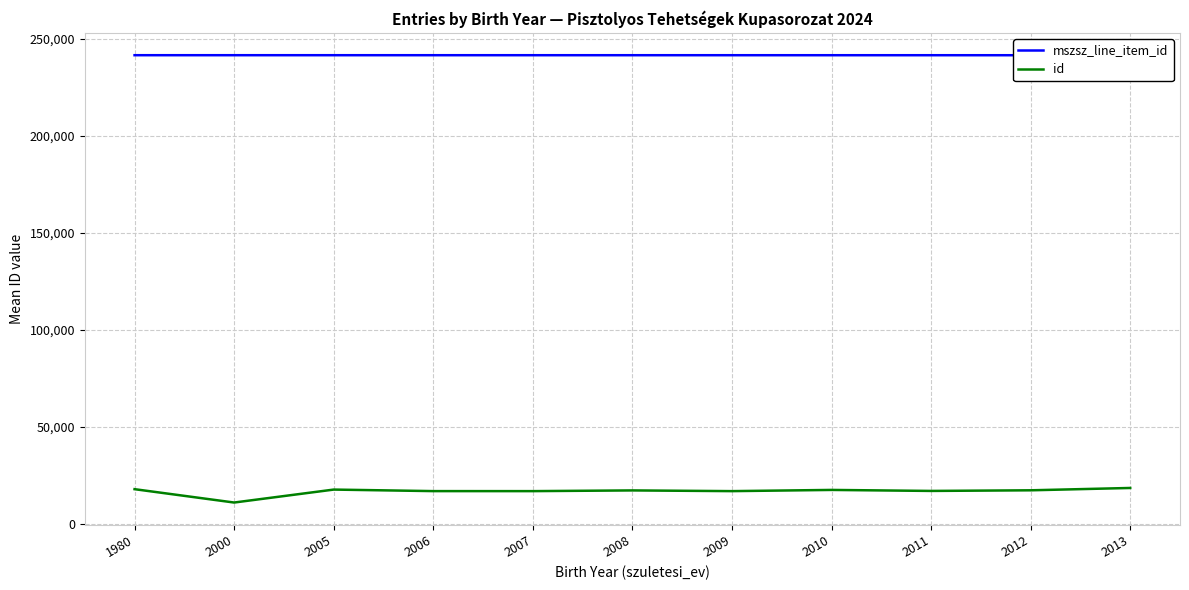

Which has a higher value, 2012 or 2006?

2006